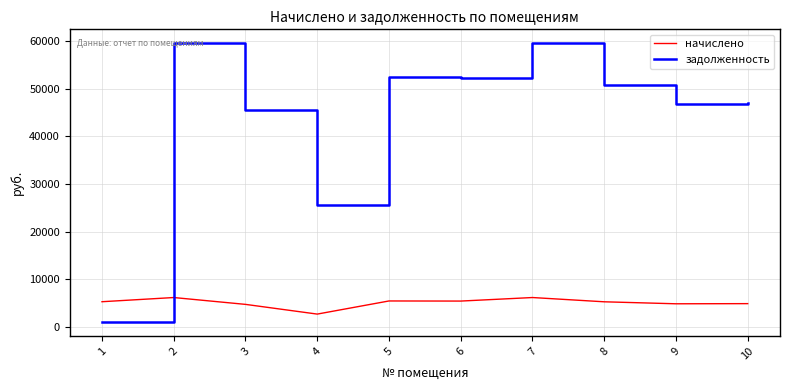

What value does the начислено series have at 5?

5398.6